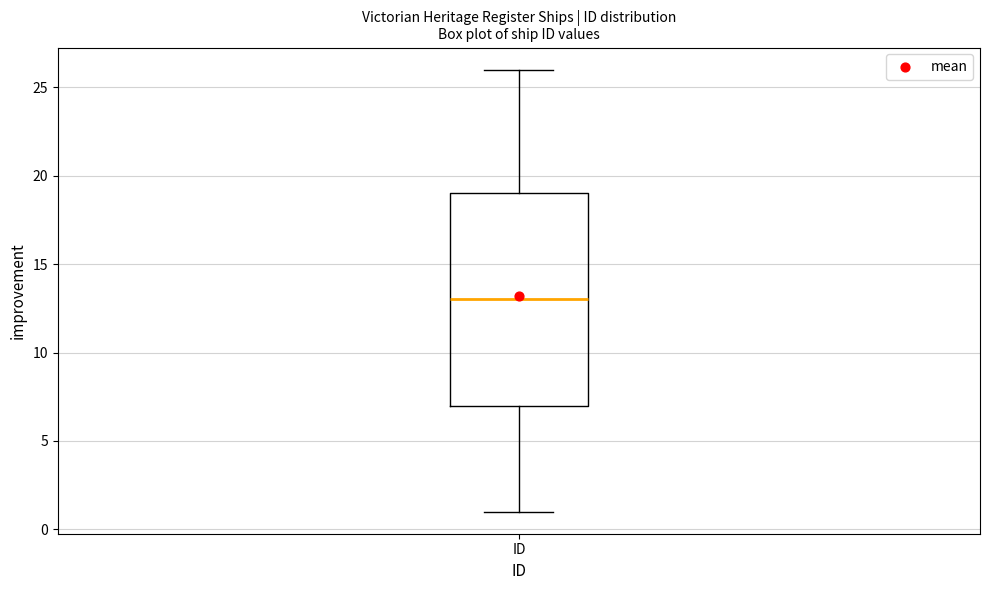

Transcribe this box plot: give where the median line is, the range the box spans, and where the two whiskers end, as read against the y-axis. The values are not printed on the chart, so give them approximately, as read against the axis.

median 13, box 7 to 19, whiskers 1 to 26